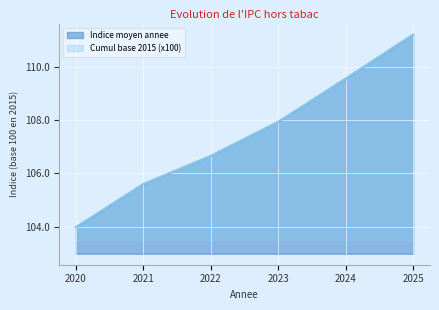

Where does the Indice moyen annee series first go above 107?

2023